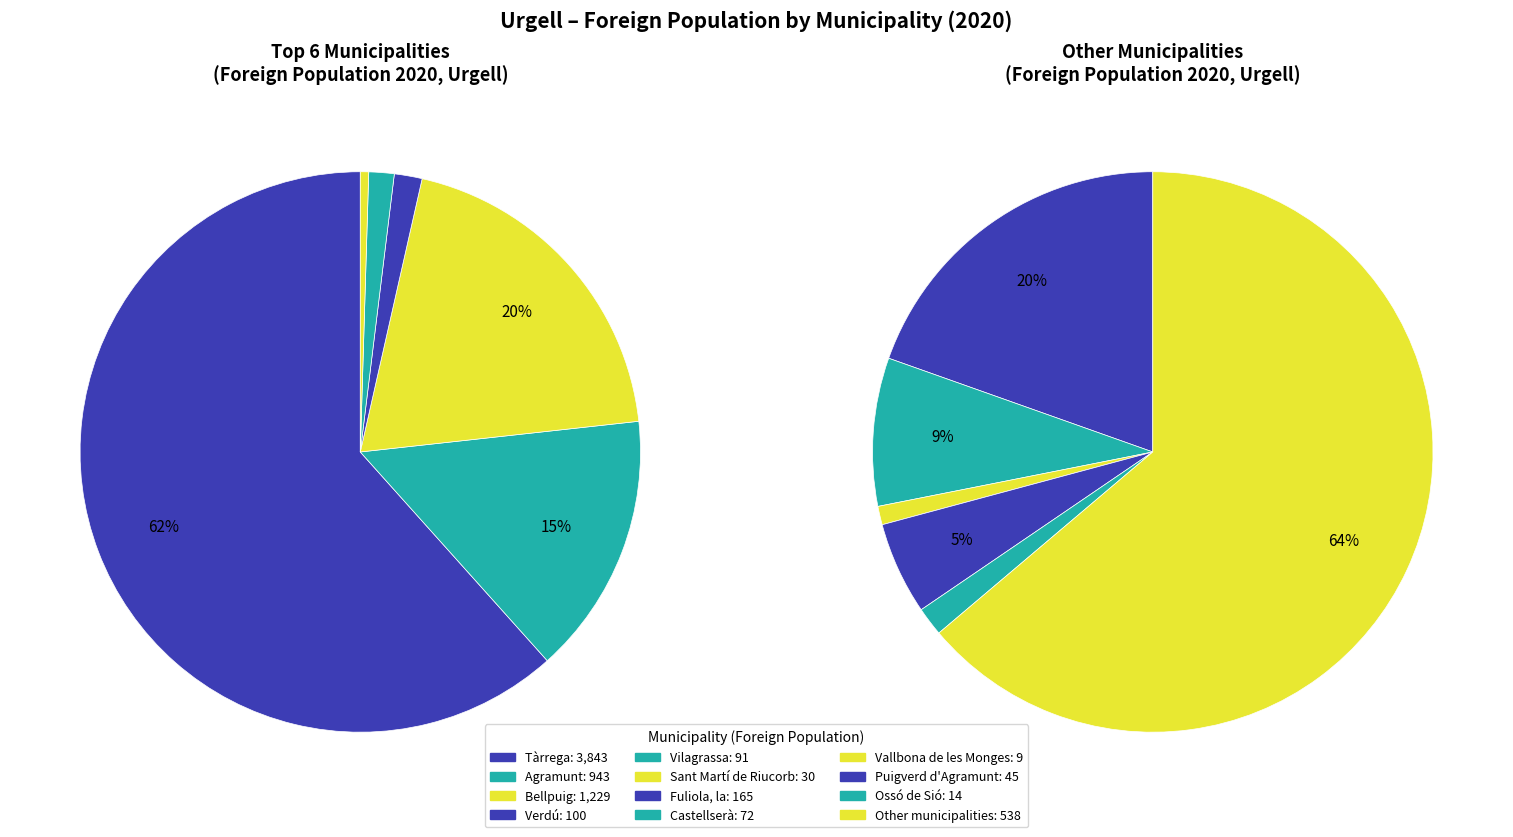

Count the number of slices in the pie.

12